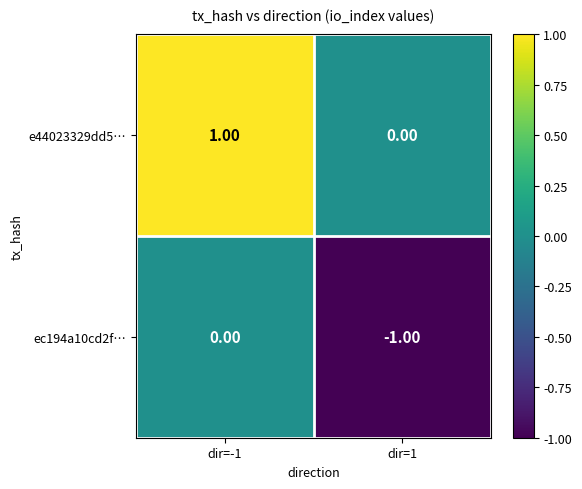

Rank the categories by ec194a10cd2f… value from highest to lowest.

dir=-1, dir=1